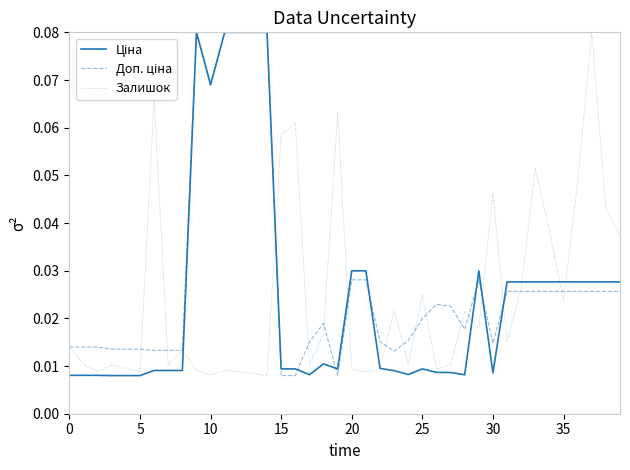

Is this an area chart (filled region under the line)?

No